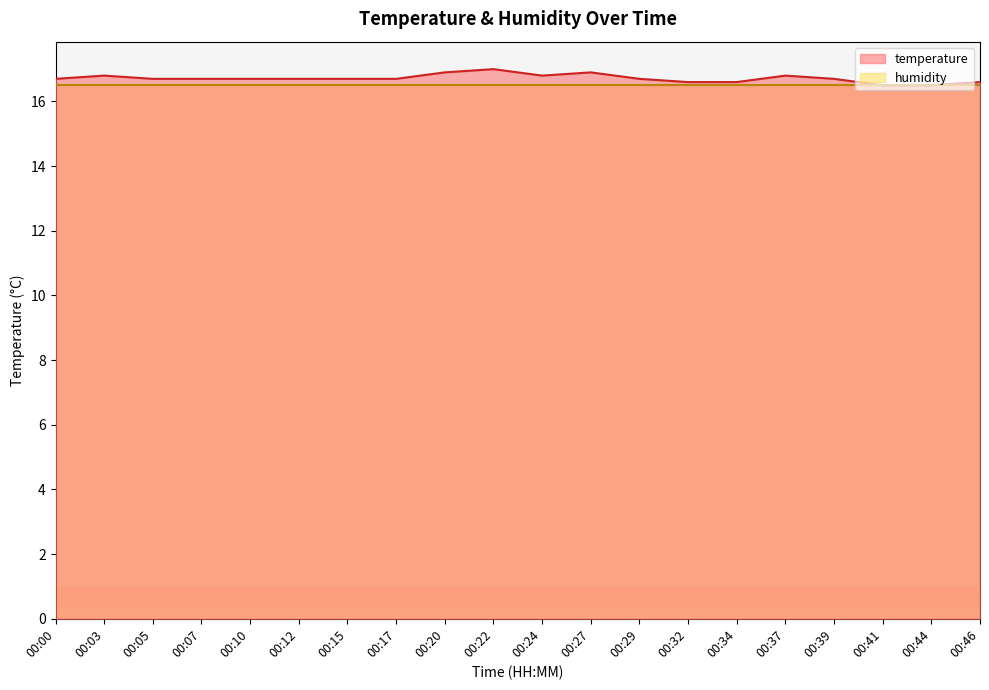

List the labels in order of value, largest first.

00:22, 00:20, 00:27, 00:03, 00:24, 00:37, 00:00, 00:05, 00:07, 00:10, 00:12, 00:15, 00:17, 00:29, 00:39, 00:32, 00:34, 00:46, 00:41, 00:44